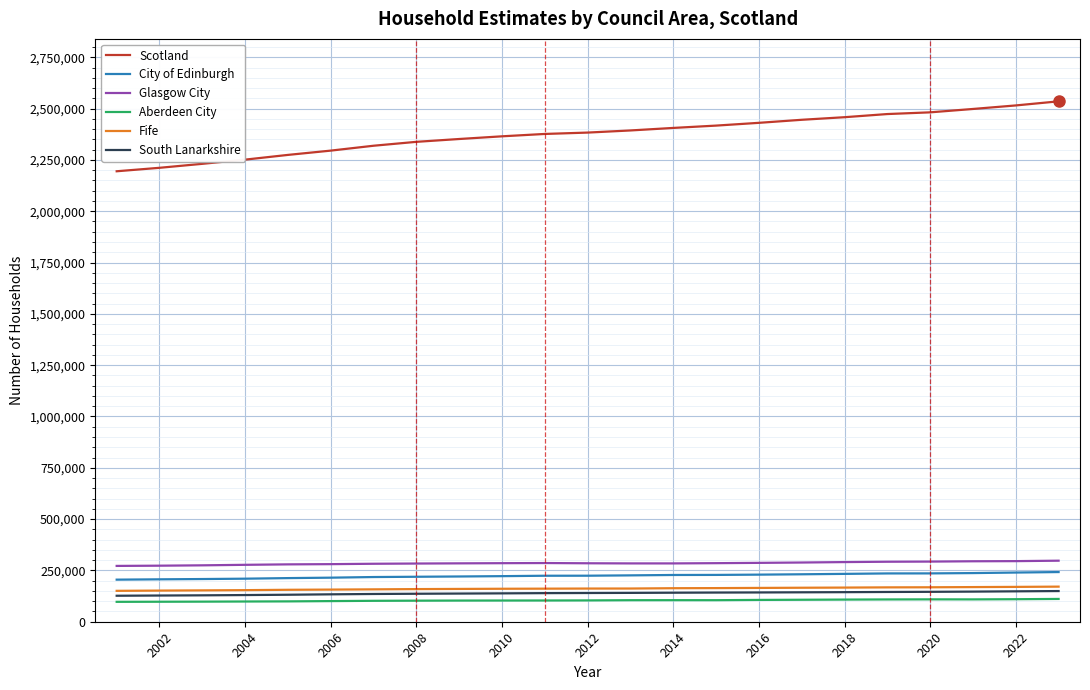

What is the difference between the second highest and second lowest values in the Aberdeen City series?

12317